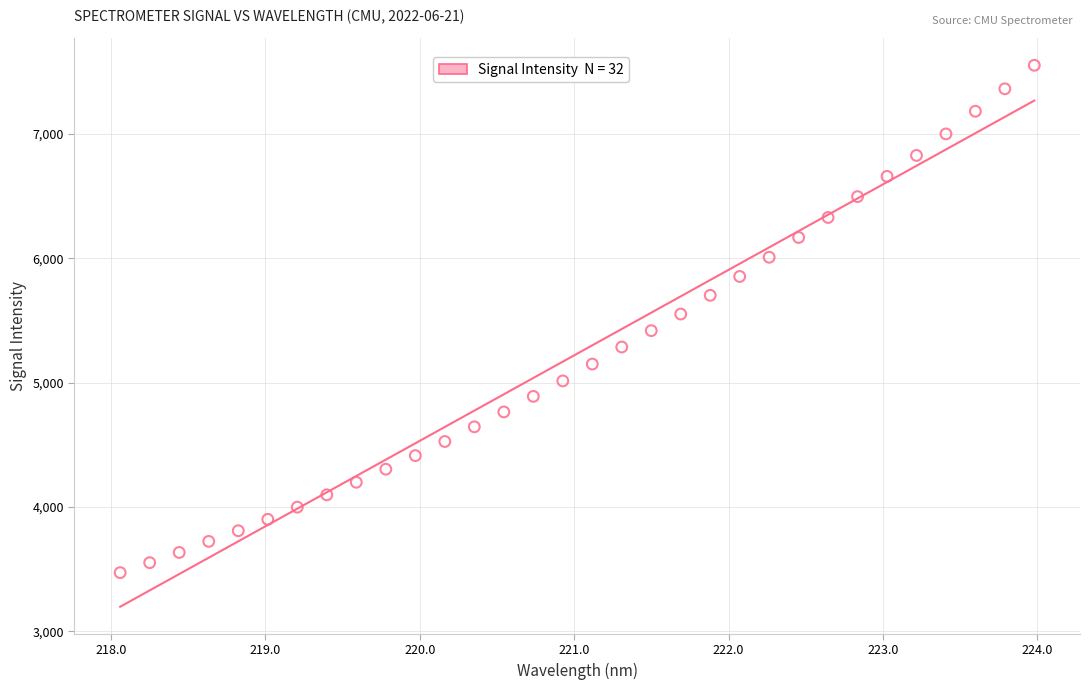

What is the range of X values (max minus min)?

5.9